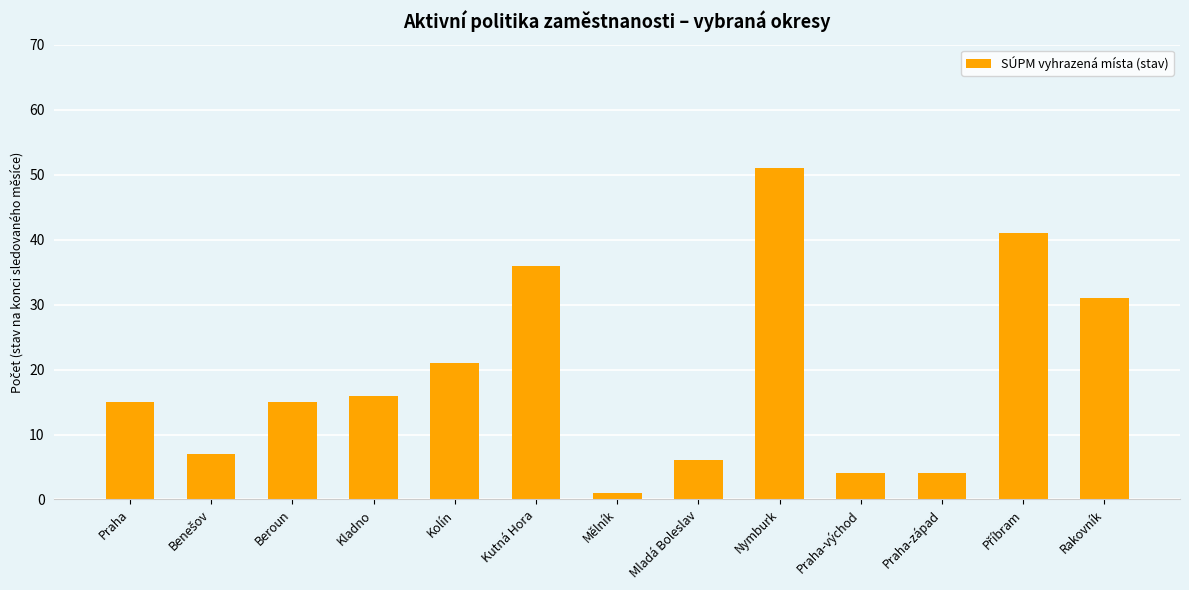

Are the bars horizontal?

No